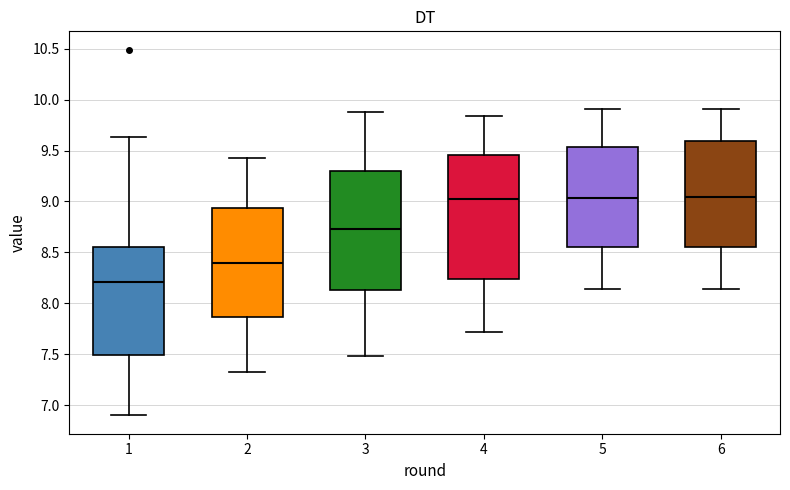

Which box's median line is the lowest?

1